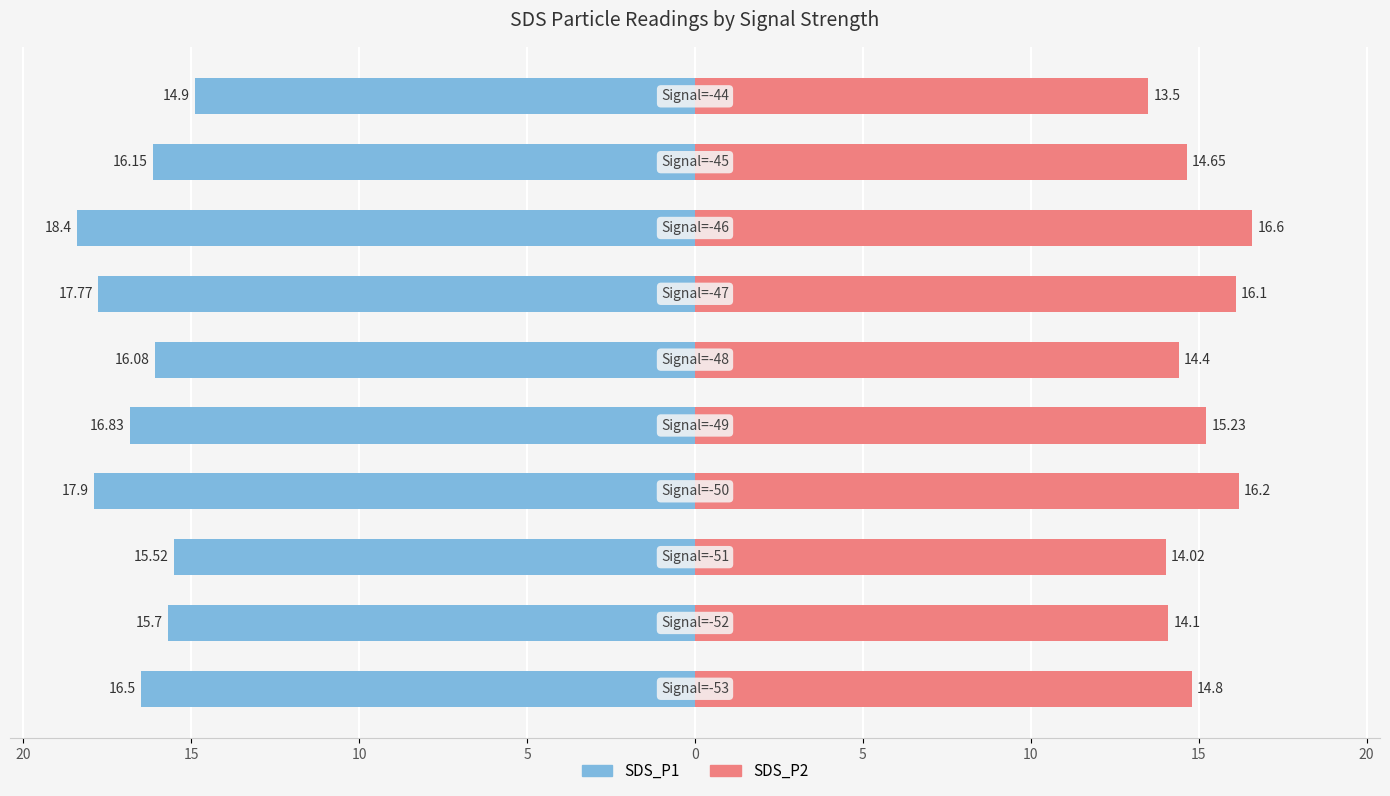

The SDS_P2 series shows 14.0 at 10. True or false?

True